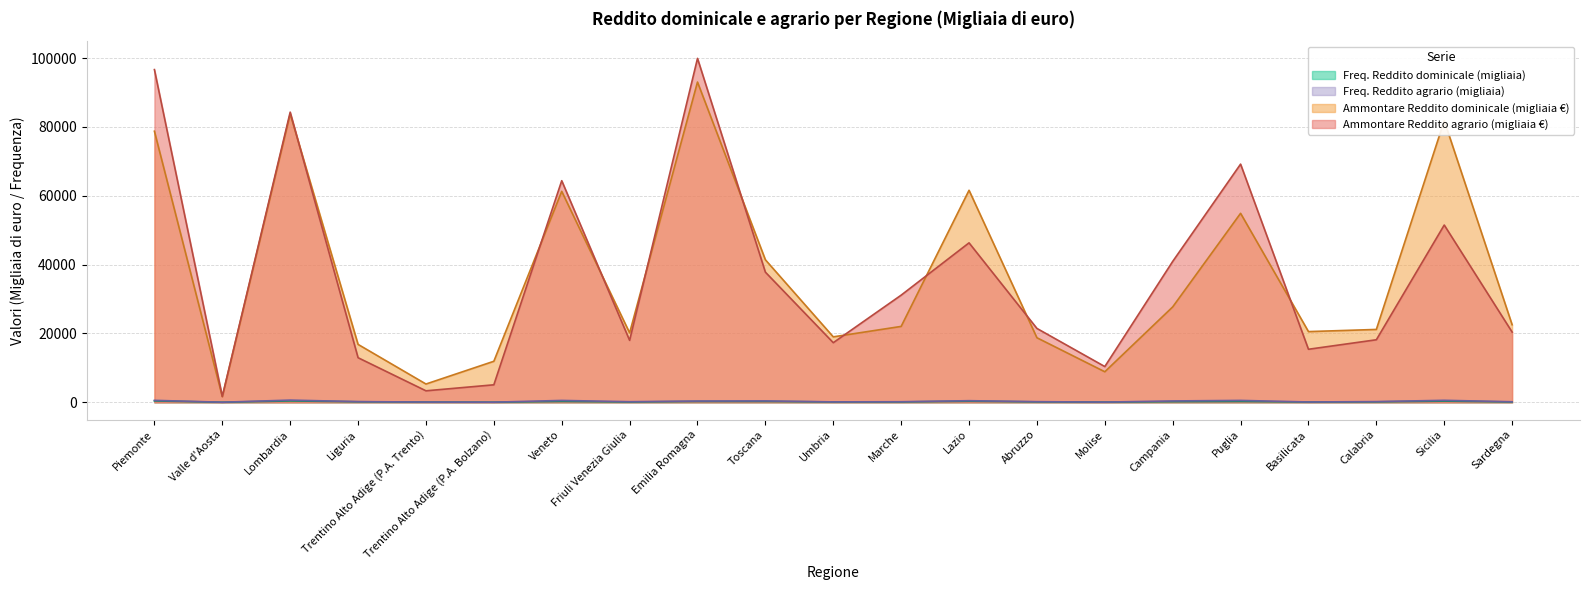

At which label is Freq. Reddito agrario closest to 335?

Emilia Romagna